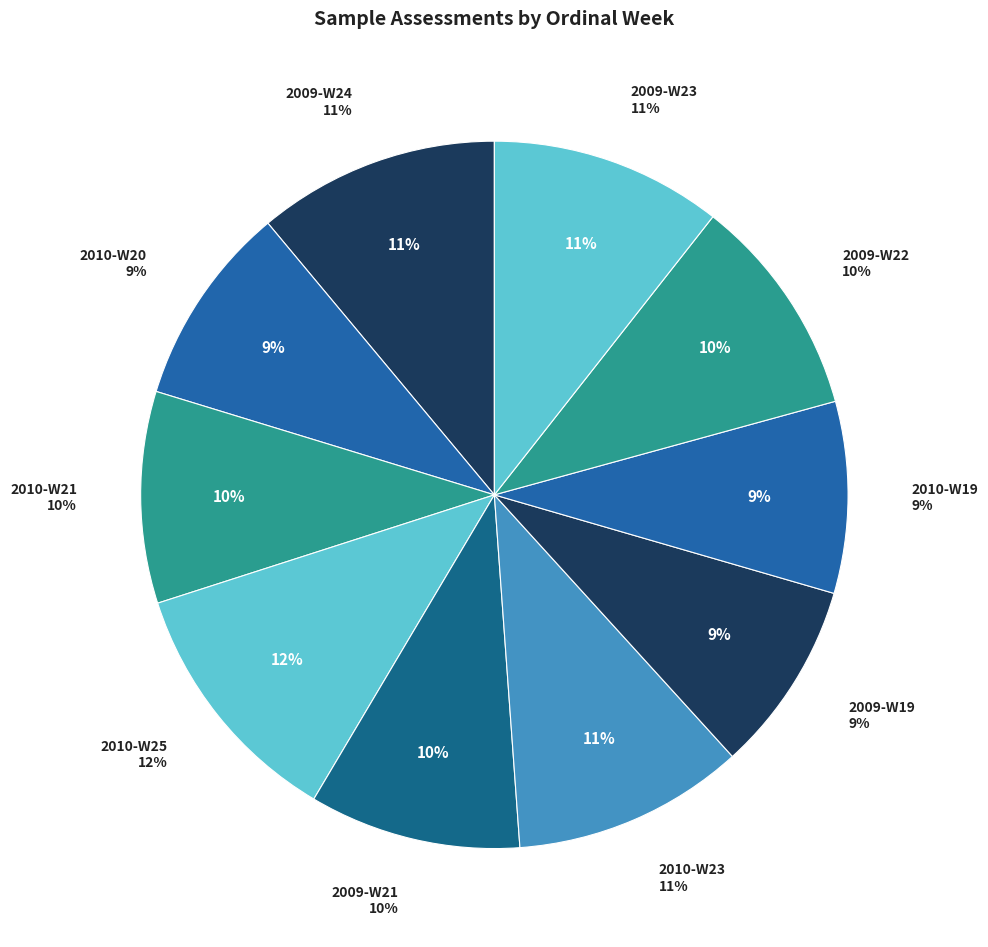

What percentage is the 2010-W19 slice, to the nearest percent?

9%